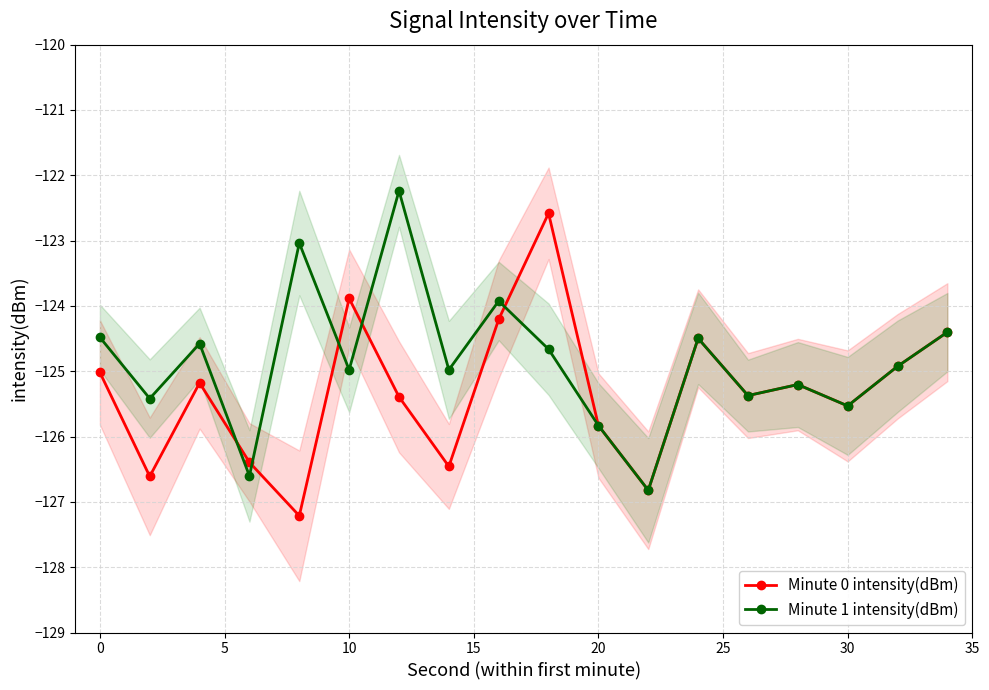

At how many categories does at least one series exceed -126?

16